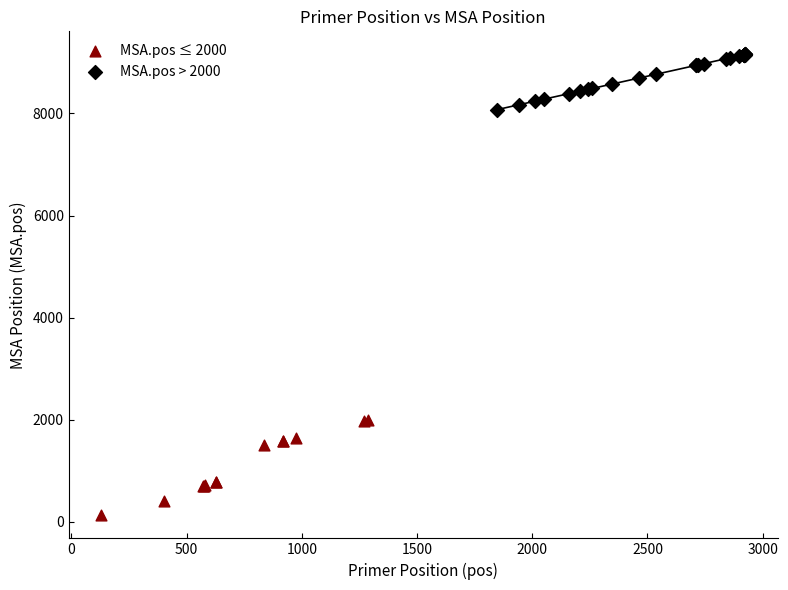

Which series reaches the maximum Y coordinate?

MSA.pos > 2000